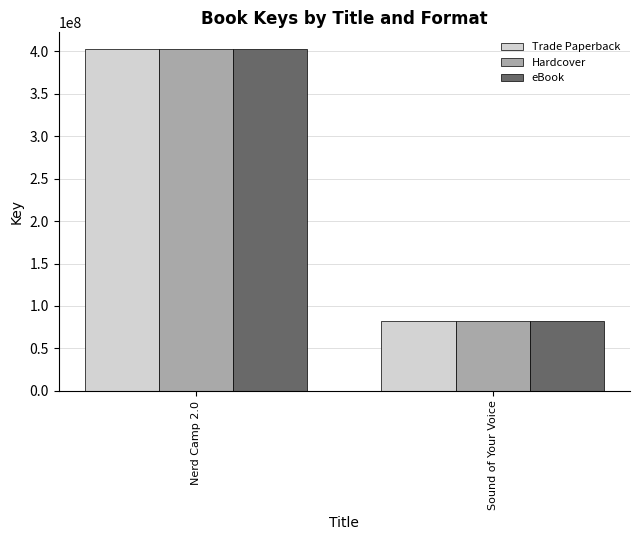

What is the difference between the Trade Paperback values at Nerd Camp 2.0 and Sound of Your Voice?

319949052